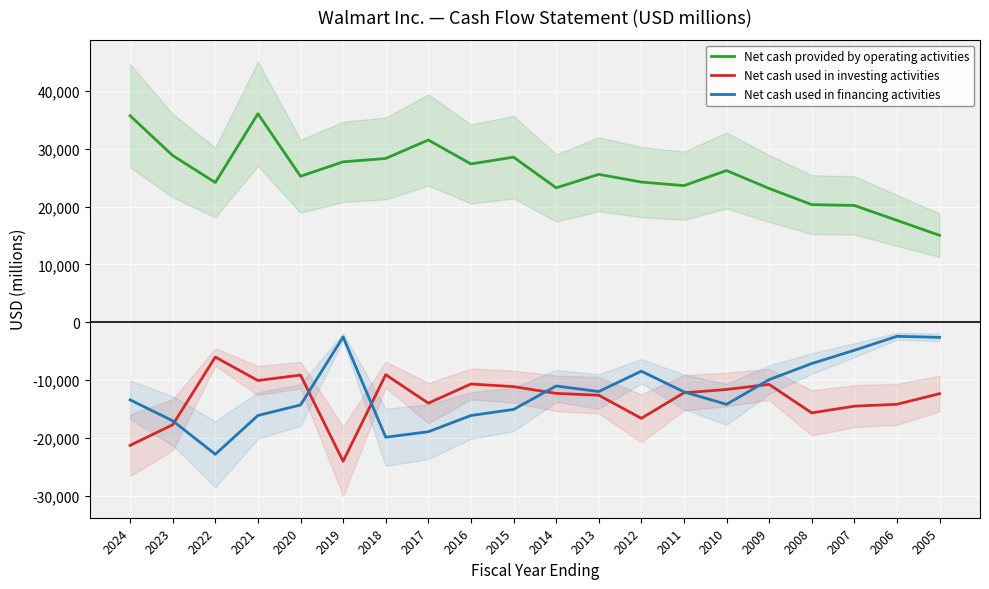

What is the sum of the Net cash provided by operating activities values at 2017 and 2014?

54787